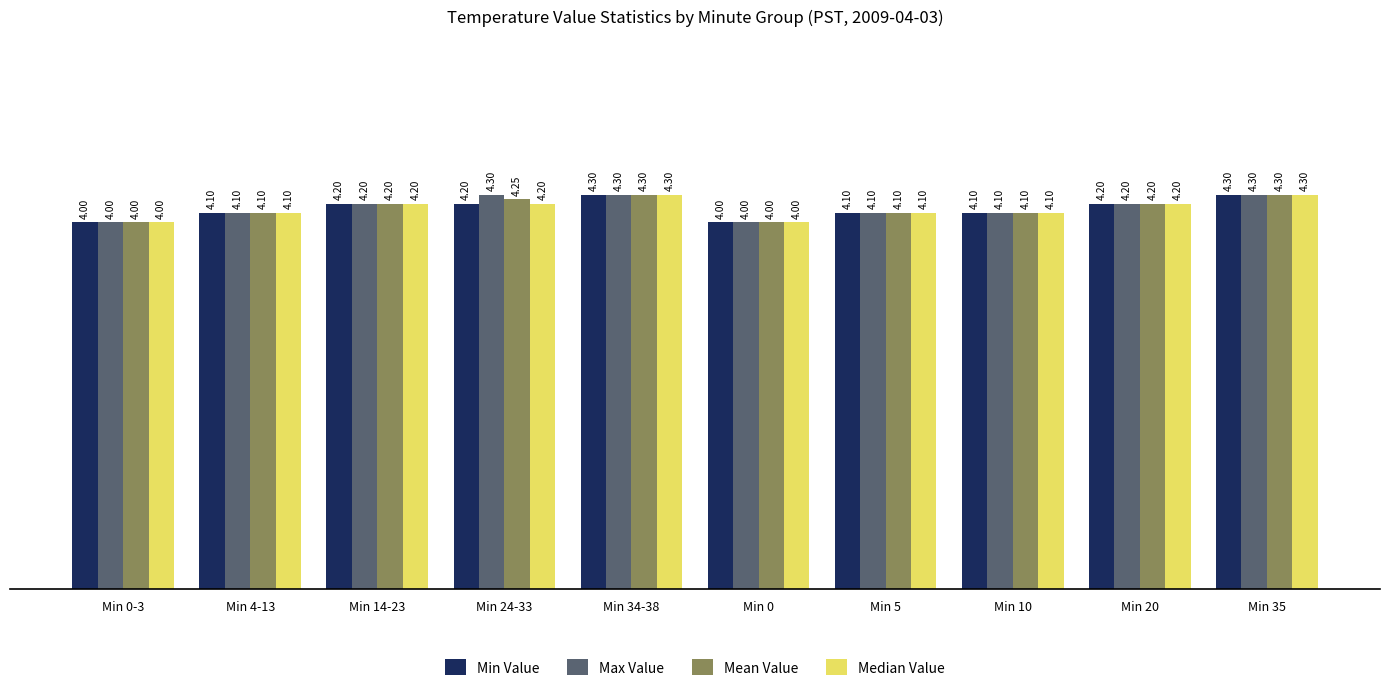

True or false: Max Value has a value of 5.8 at Min 20.

False